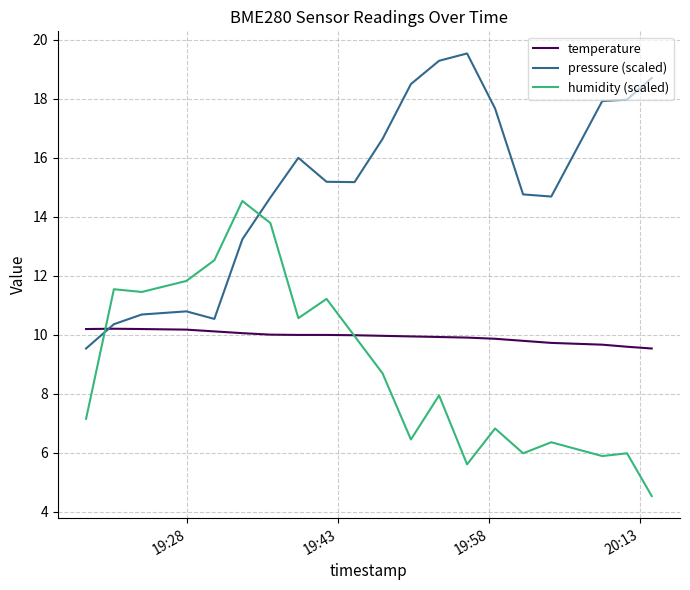

How many categories are shown in the chart?

20